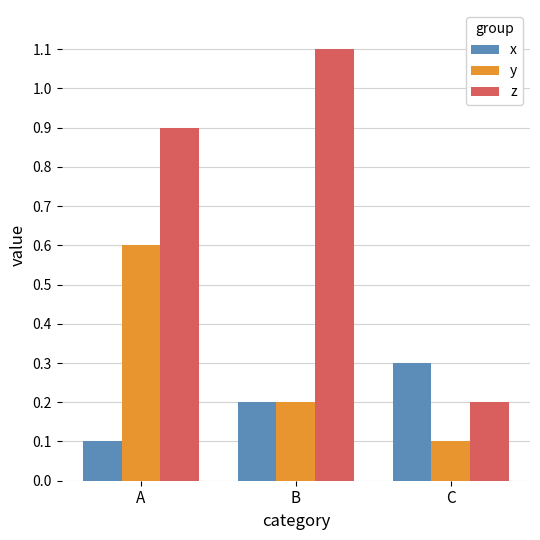

At which category does the chart reach its peak across all series?

B